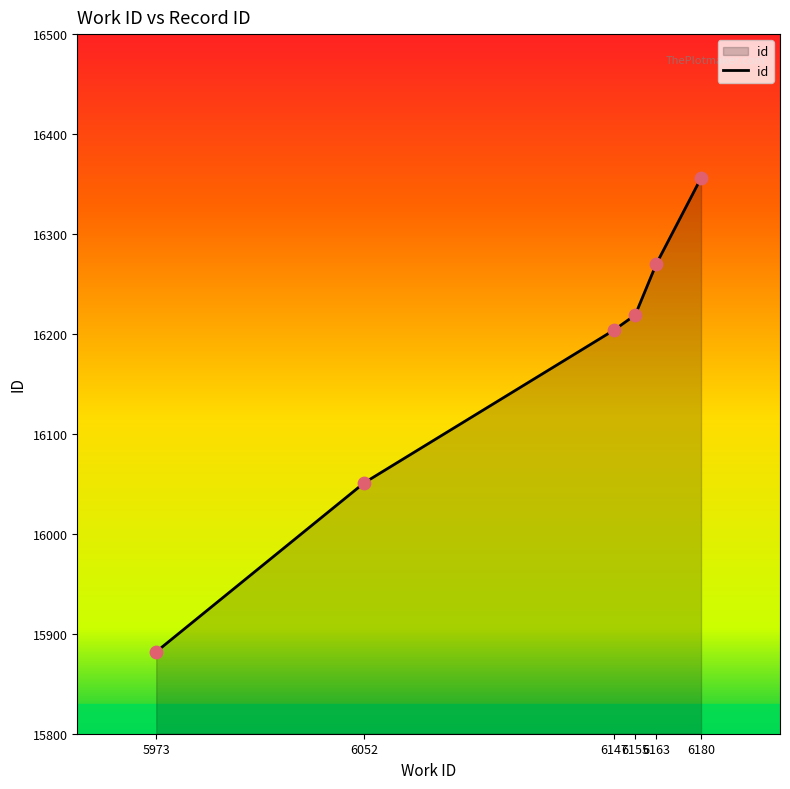

What is the change in value from 6147 to 6180?

+152